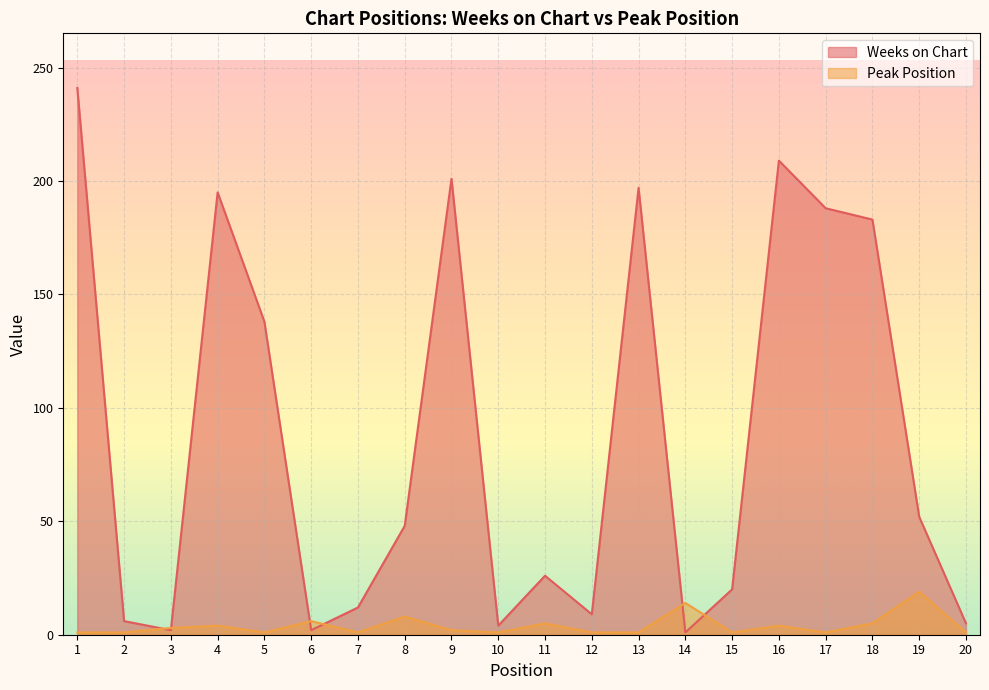

Where is the first local maximum for Peak Position?

4